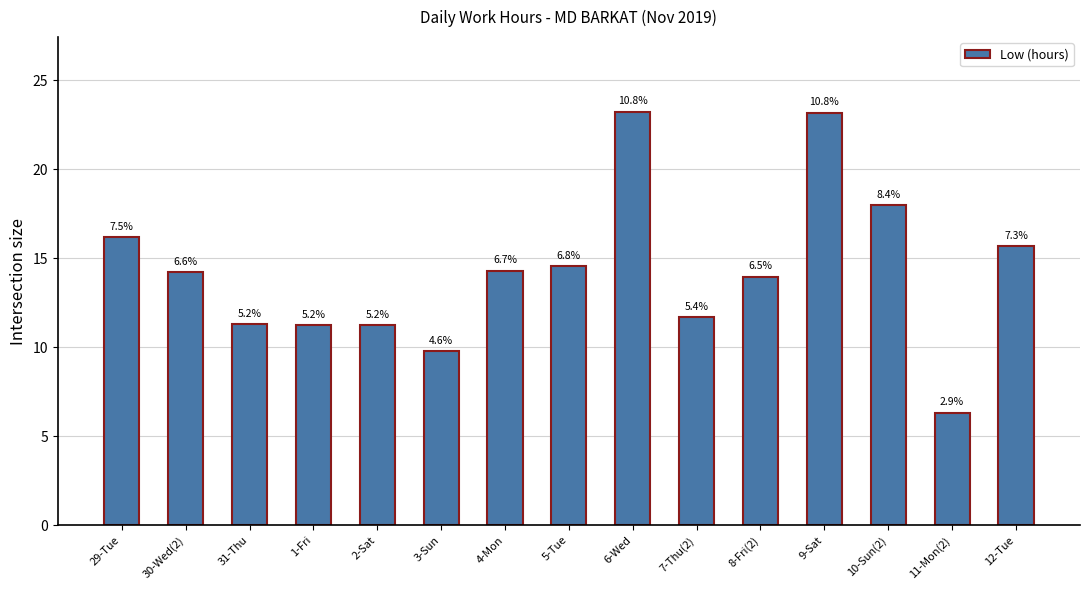

The value at 4-Mon is 14.3. True or false?

True